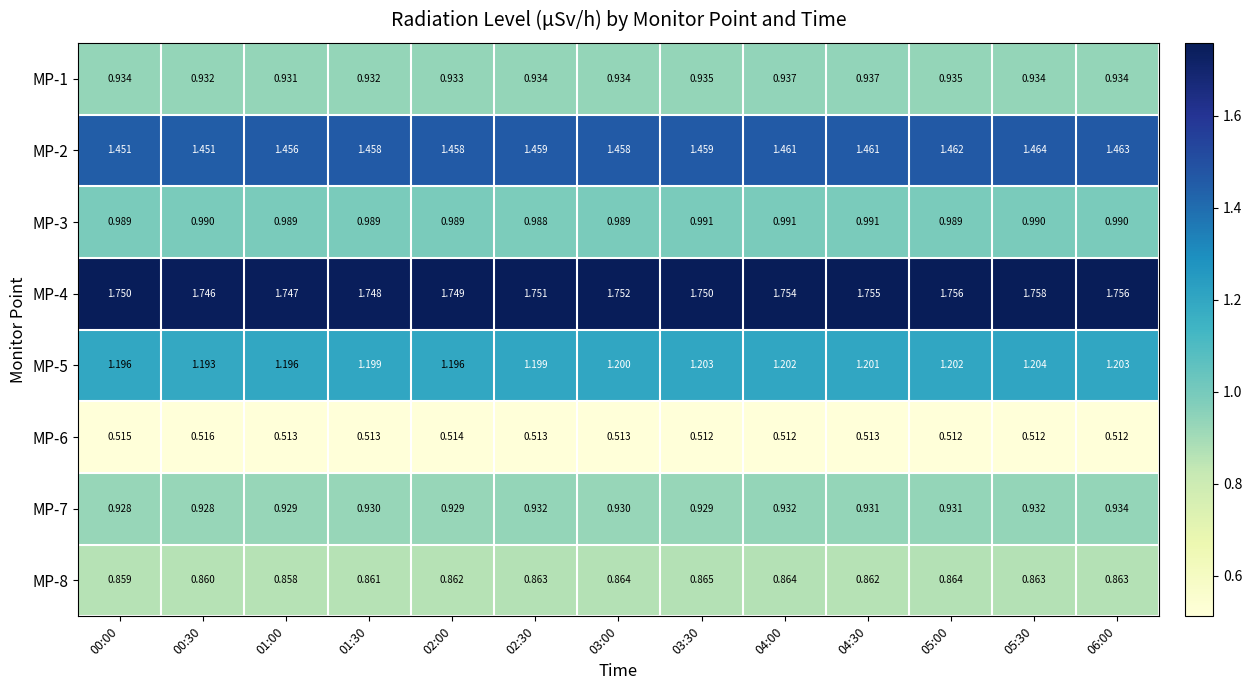

Is the value of MP-2 at 01:00 greater than the value of MP-1 at 04:00?

Yes